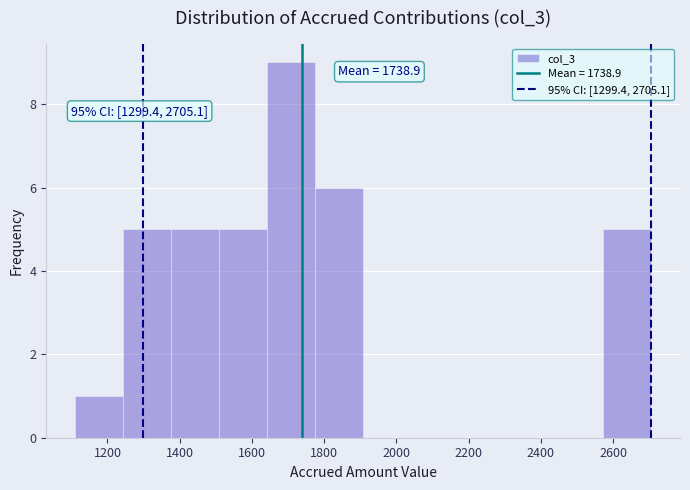

Which range on the x-axis has the tallest bar?

1640 to 1780